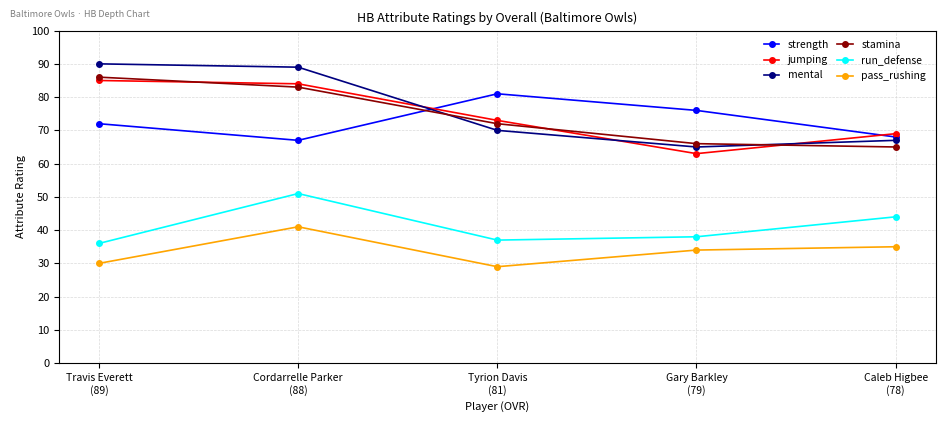

Which series has the largest total across all categories?

mental